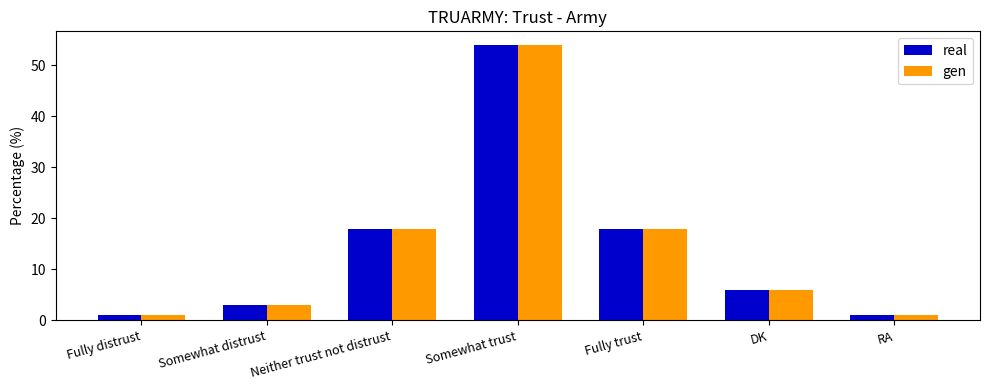

The gen series shows 18 at Fully trust. True or false?

True